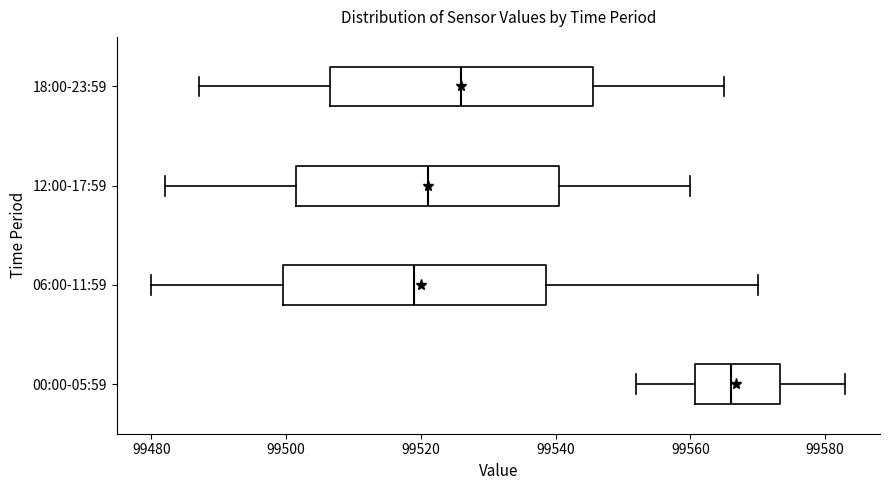

Which box has the furthest to the left median line?

06:00-11:59